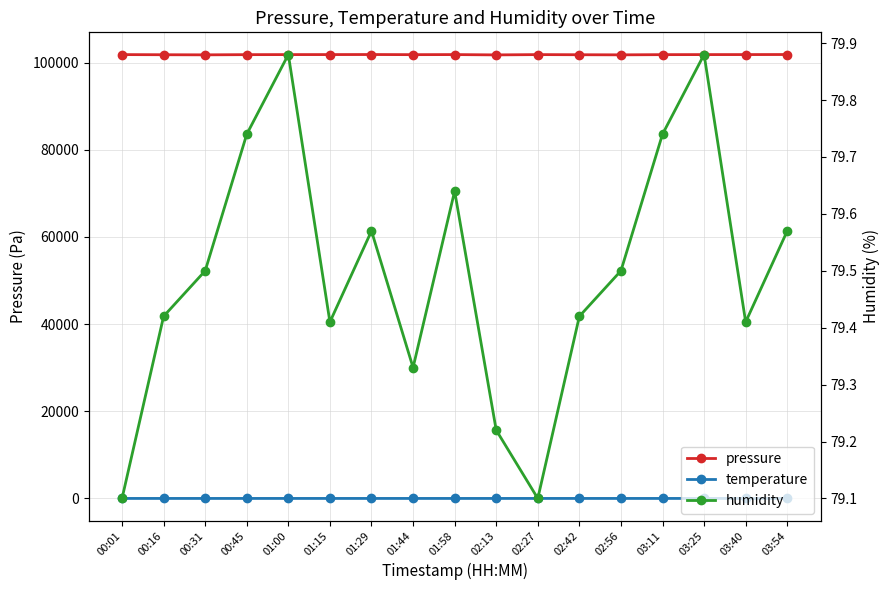

What is the average value of the pressure series?

101805.8